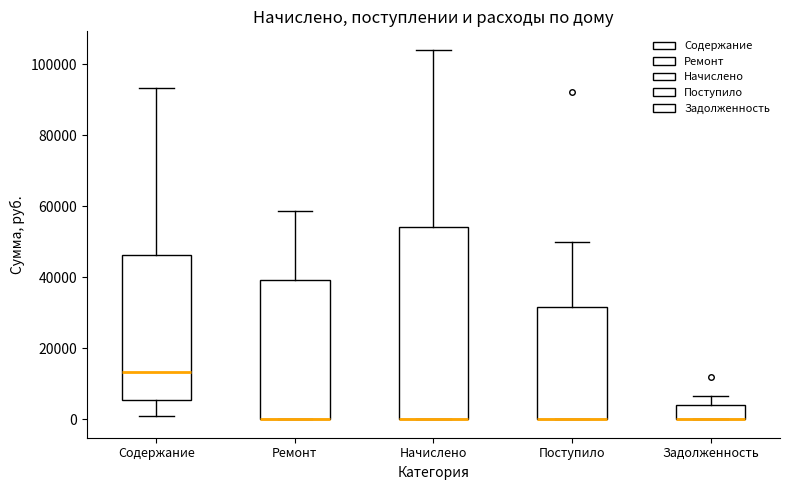

Where is the lower edge of the box for Задолженность on the y-axis? The values are not printed on the chart, so give them approximately, as read against the axis.

0